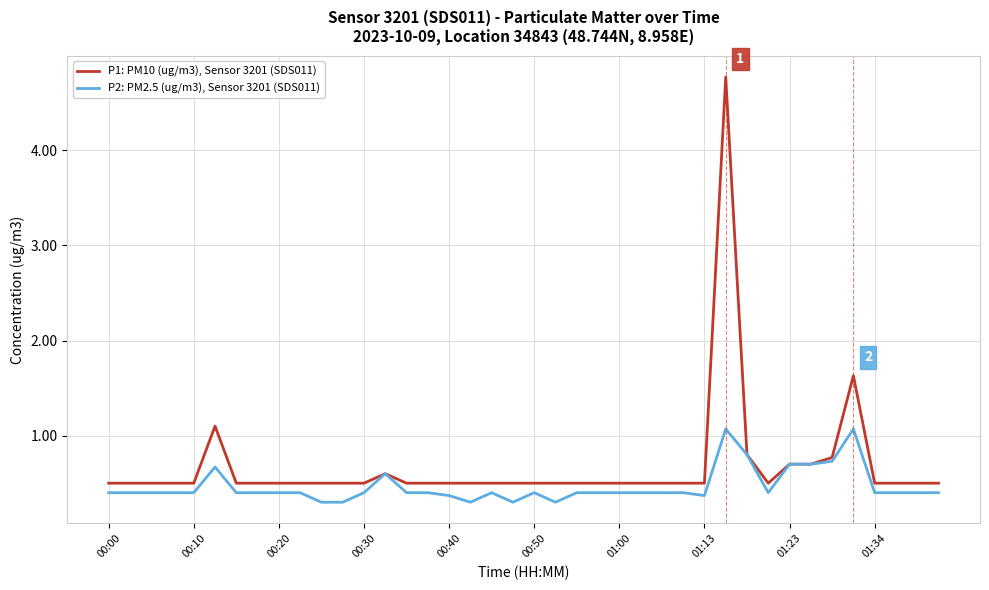

What is the highest value of the P1: PM10 (ug/m3), Sensor 3201 (SDS011) series?

4.8